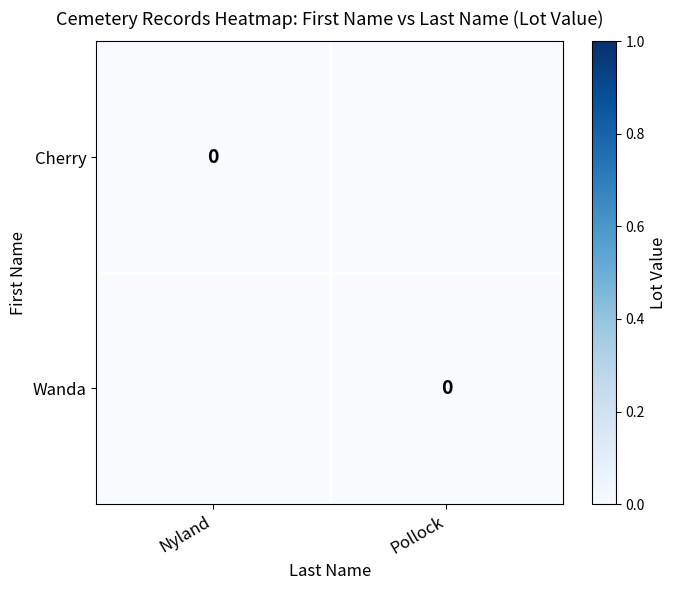

Between Nyland and Pollock, which is larger?

Nyland